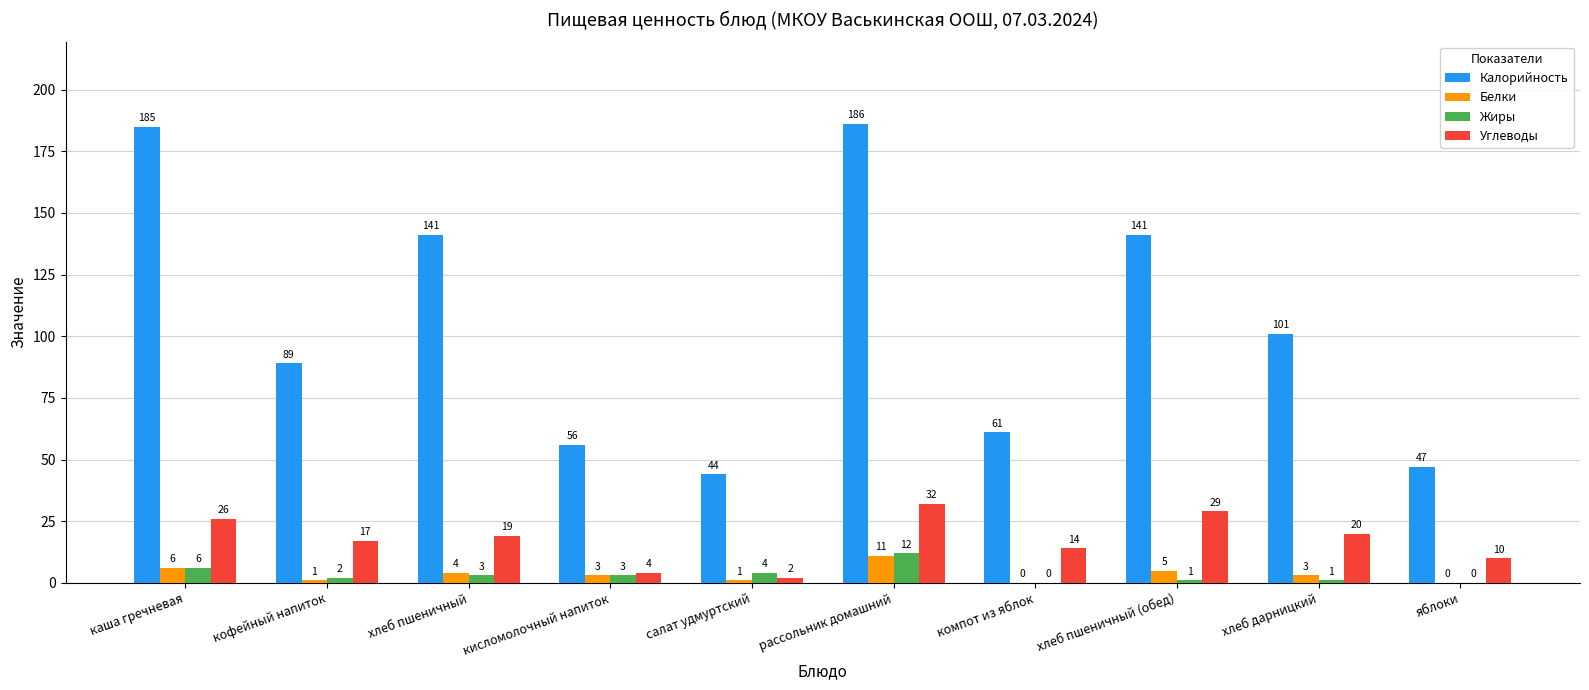

Where does the Жиры series first go above 3?

каша гречневая